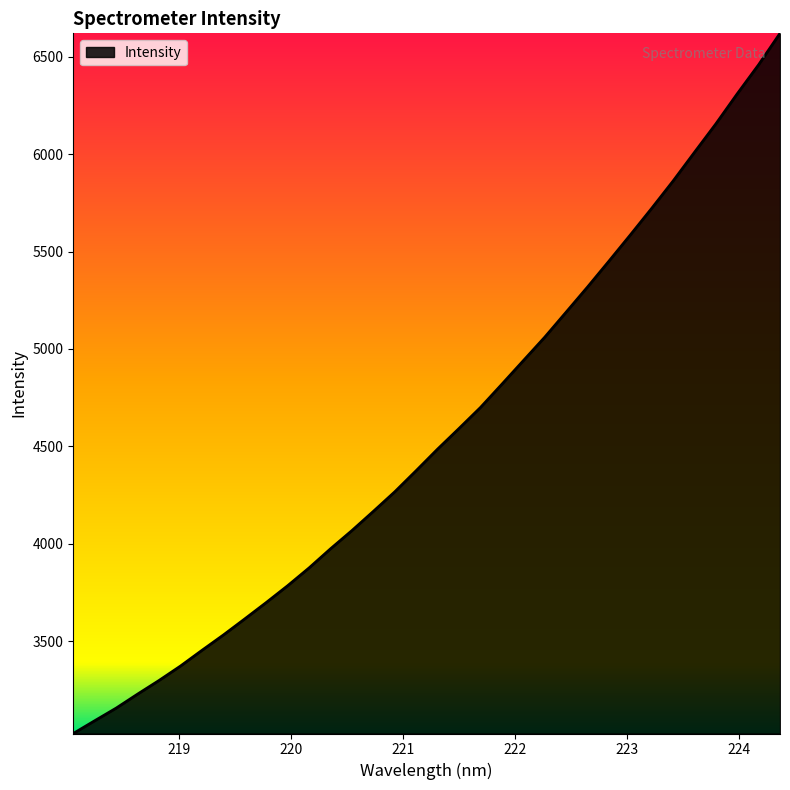

How many categories are shown in the chart?

34